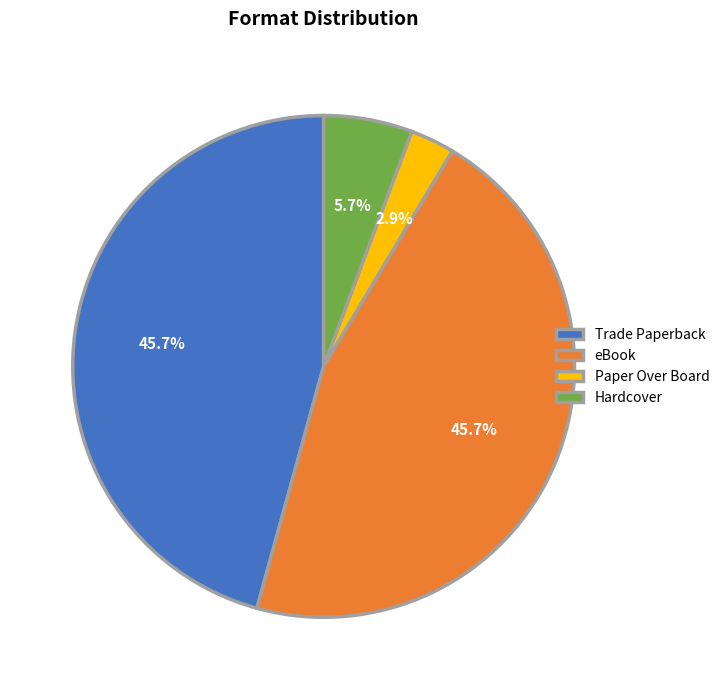

To the nearest percent, what percentage of the pie is Hardcover?

6%